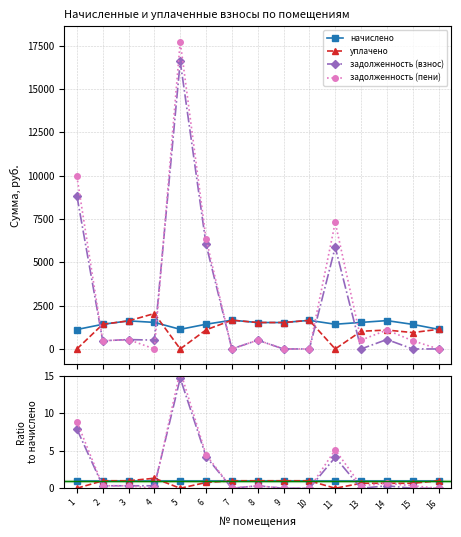

What is the spread (max minus min) of values at 3?

0.7